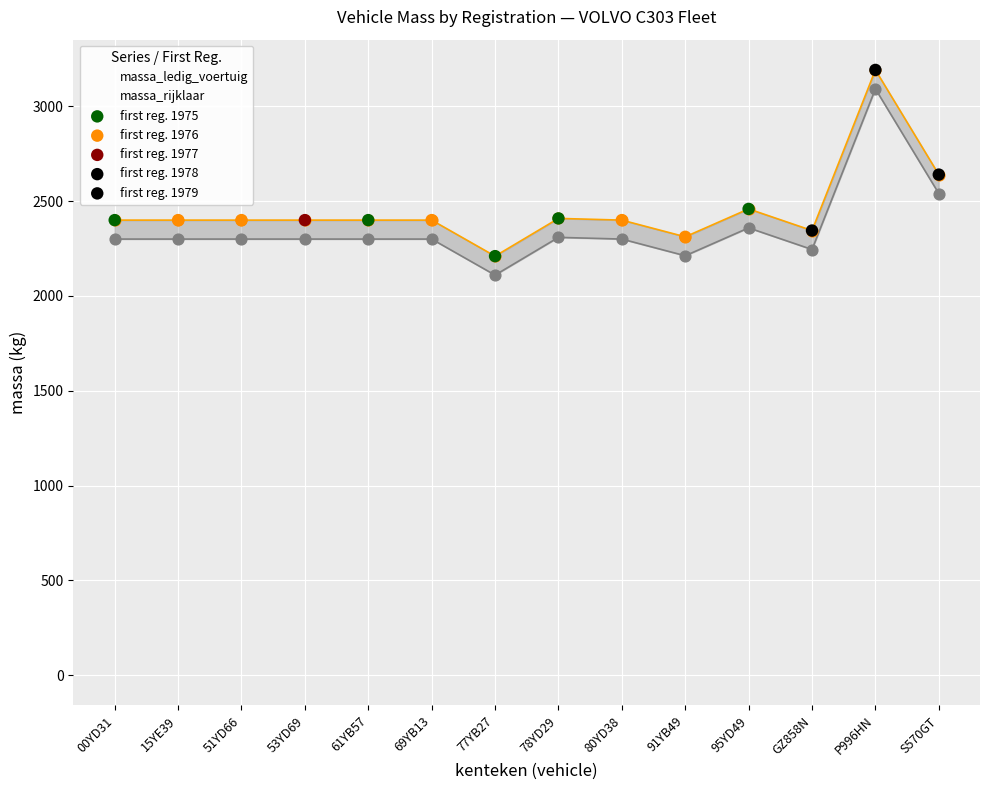

Which series has the largest total across all categories?

massa_rijklaar